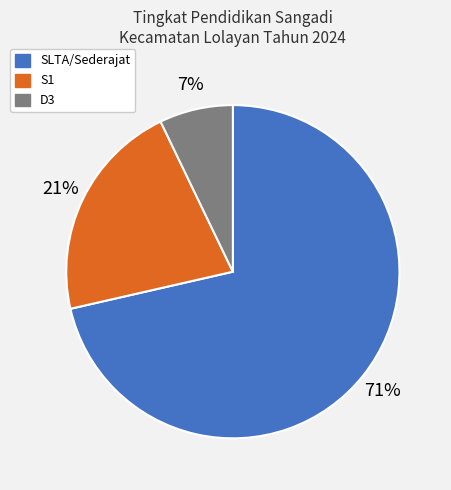

Is it true that S1 is 21% of the pie?

True